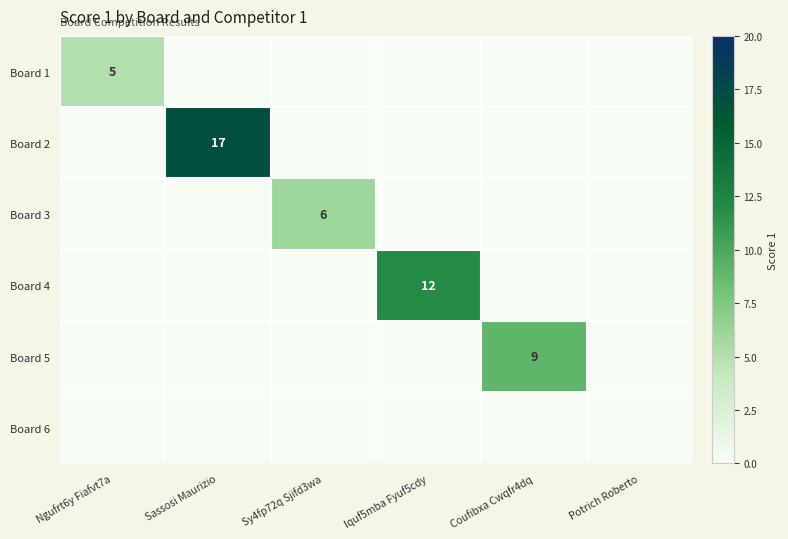

Is the value of Board 1 at Ngufrt6y Fiafvt7a greater than the value of Board 5 at Coufibxa Cwqfr4dq?

No